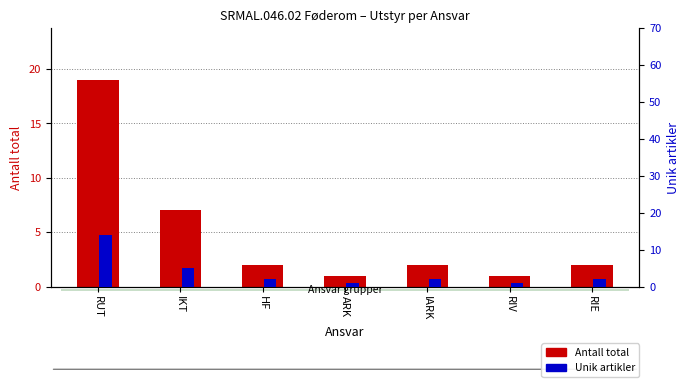

True or false: Antall total has a value of 3 at IARK.

False